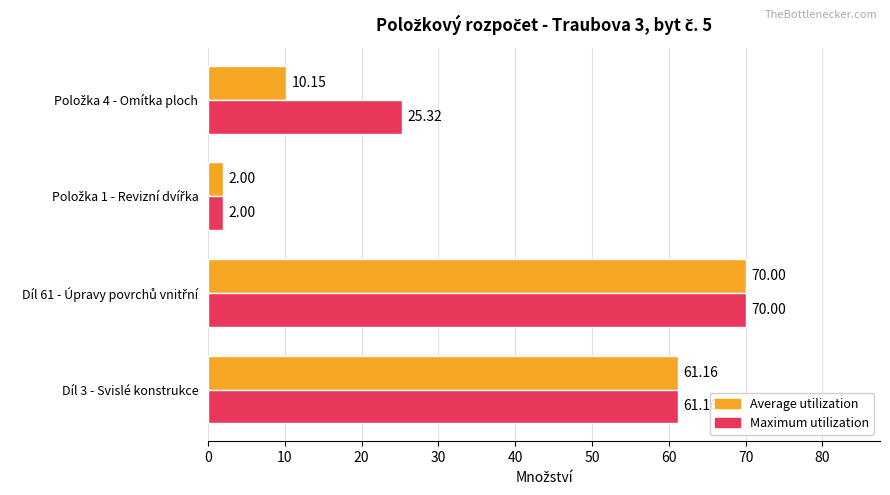

Count the number of data series in this chart.

2